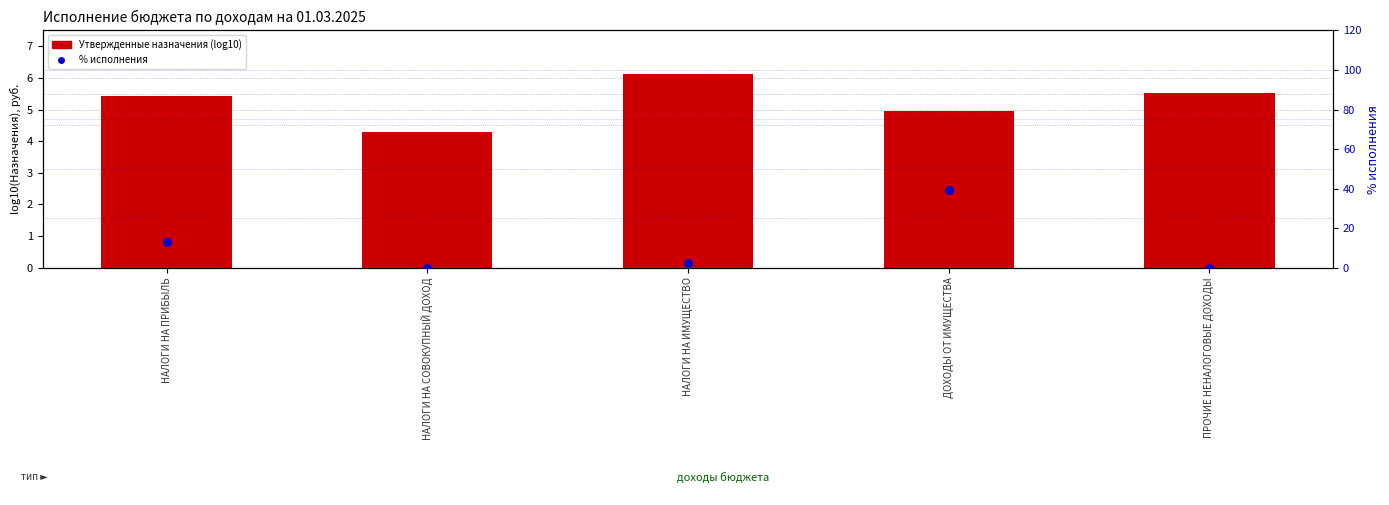

Which series contains the highest Y value?

% исполнения